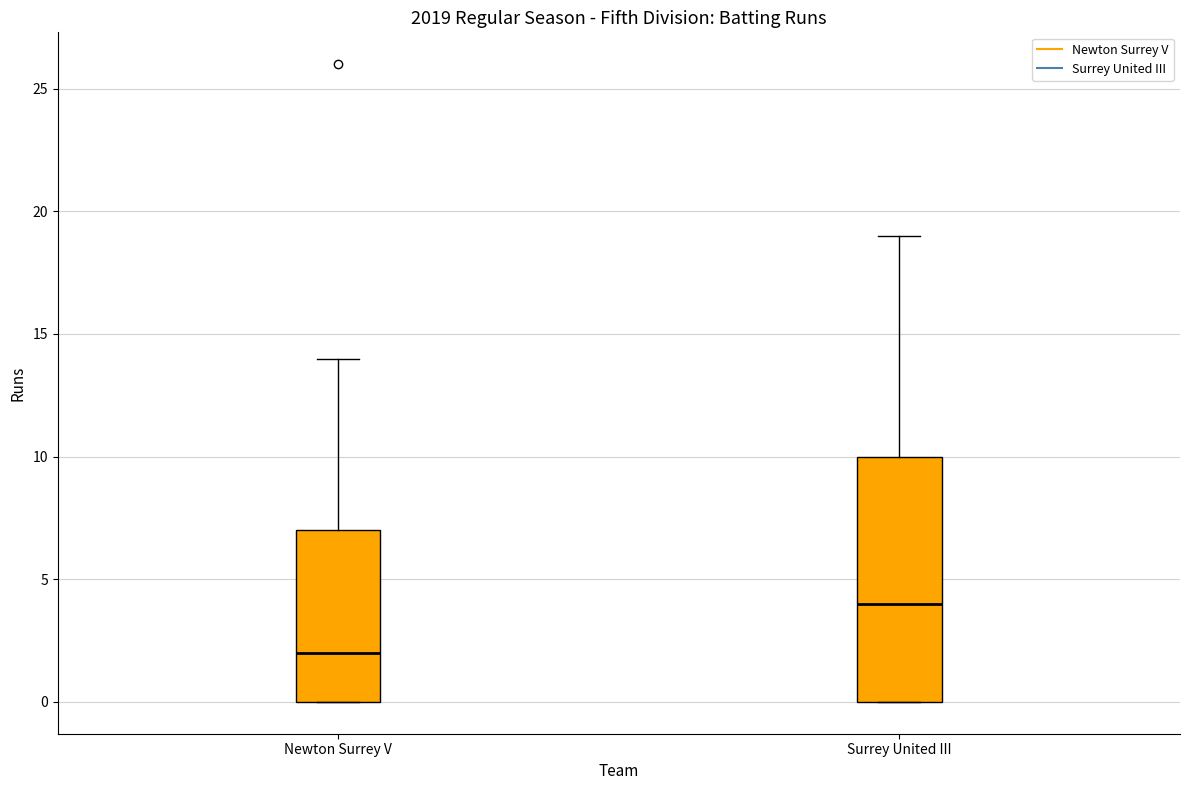

Which box's median line is the highest?

Surrey United III